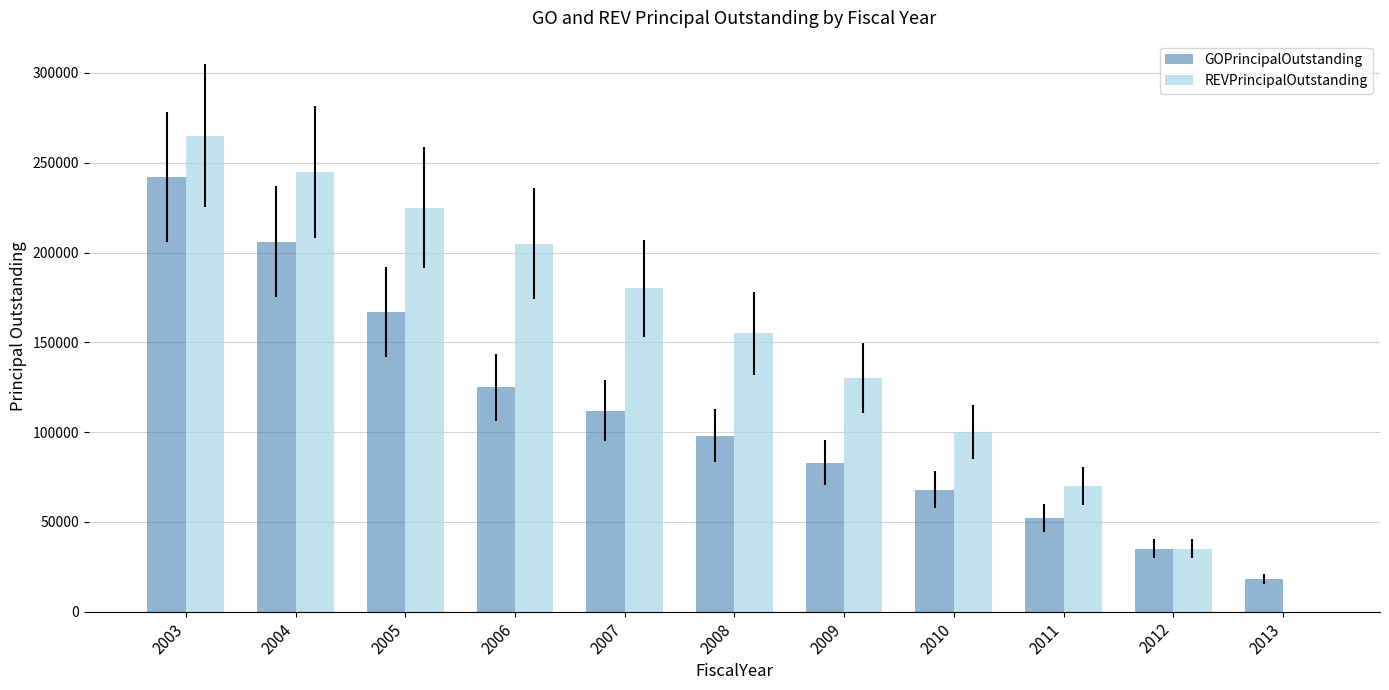

The value of REVPrincipalOutstanding at 2008 is 274101. True or false?

False